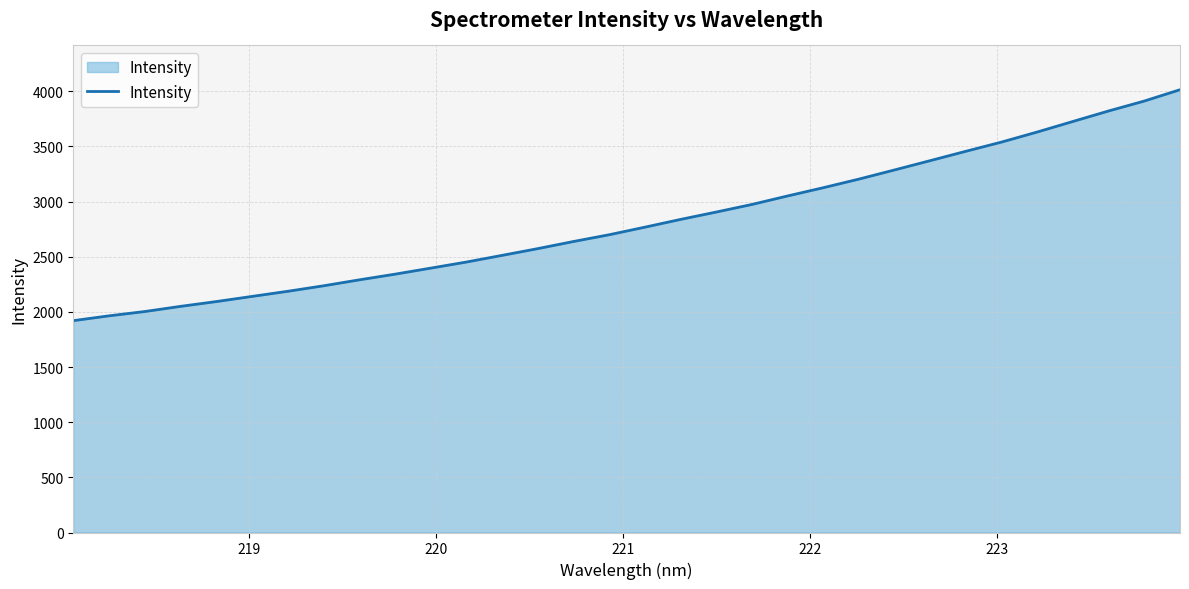

What is the difference between the maximum and minimum values?

2093.2